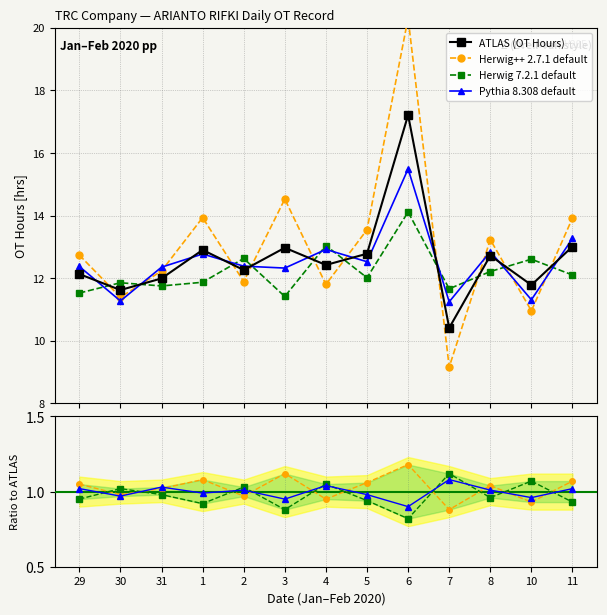

What is the maximum value for Pythia 8.308 default?

1.1